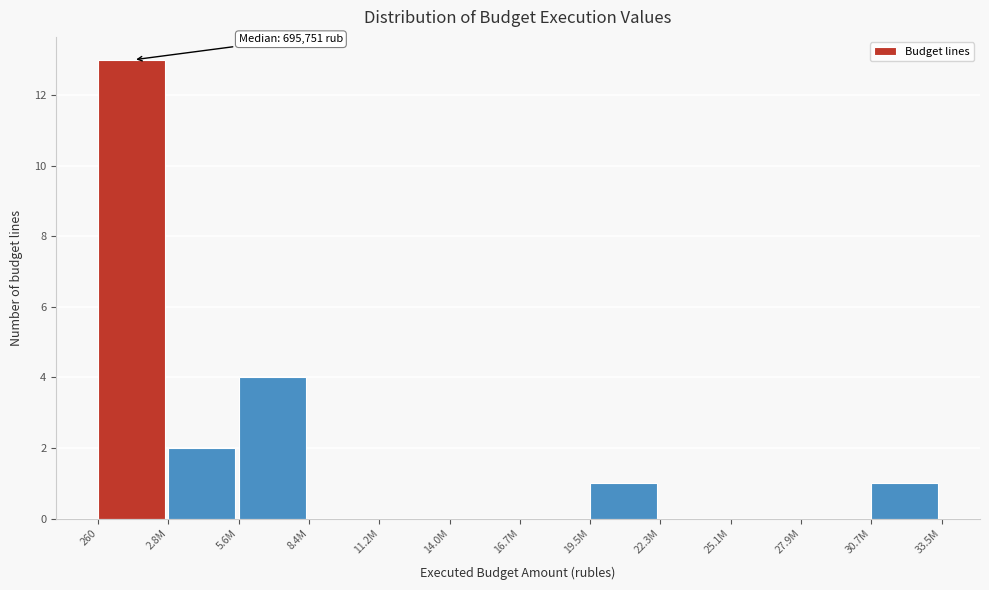

Reading left to right, what are all the values shown in this chart?

260=13	2.8M=2	5.6M=4	8.4M=0	11.2M=0	14.0M=0	16.7M=0	19.5M=1	22.3M=0	25.1M=0	27.9M=0	30.7M=1